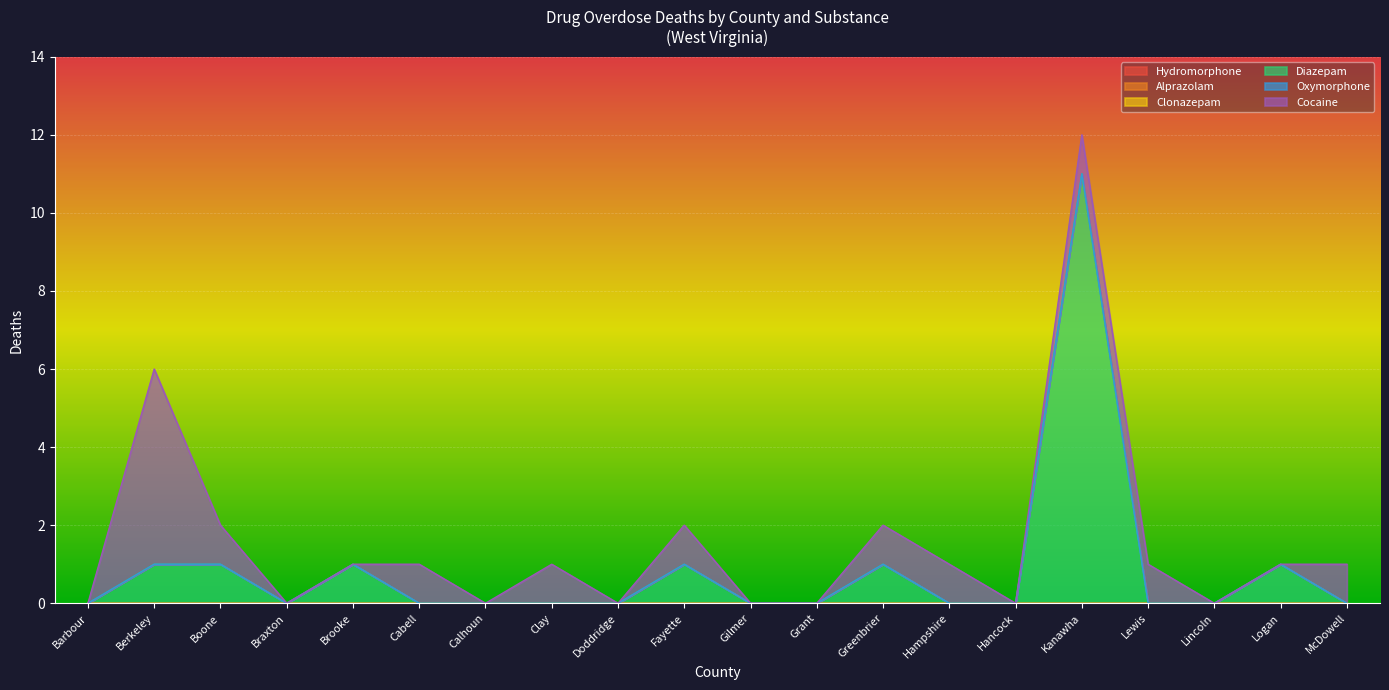

Where is Hydromorphone nearest to the value 0?

Barbour